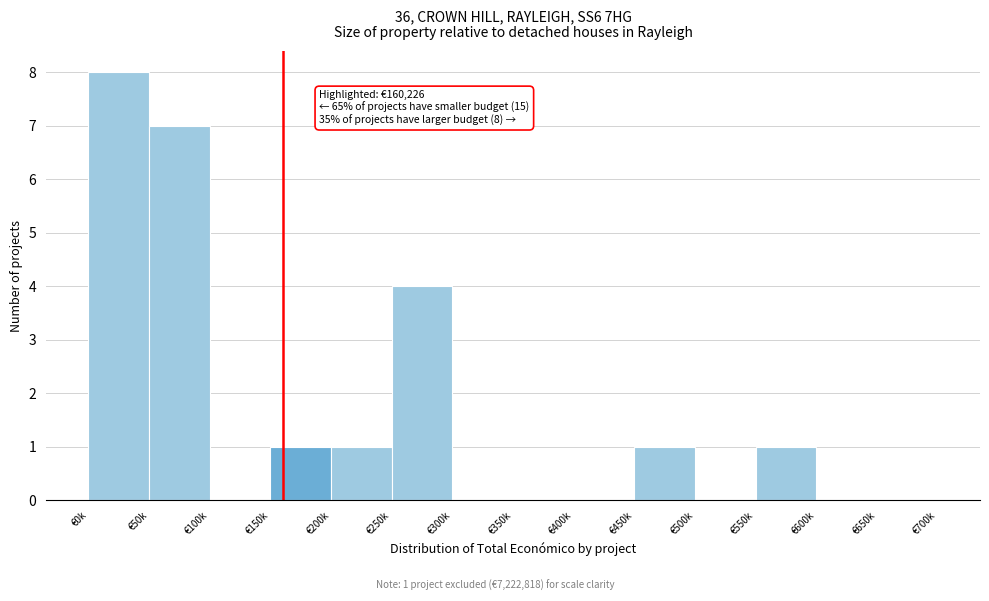

Reading left to right, transcribe all the data shown in this chart.

€0k=8	€50k=7	€100k=0	€150k=1	€200k=1	€250k=4	€300k=0	€350k=0	€400k=0	€450k=1	€500k=0	€550k=1	€600k=0	€650k=0